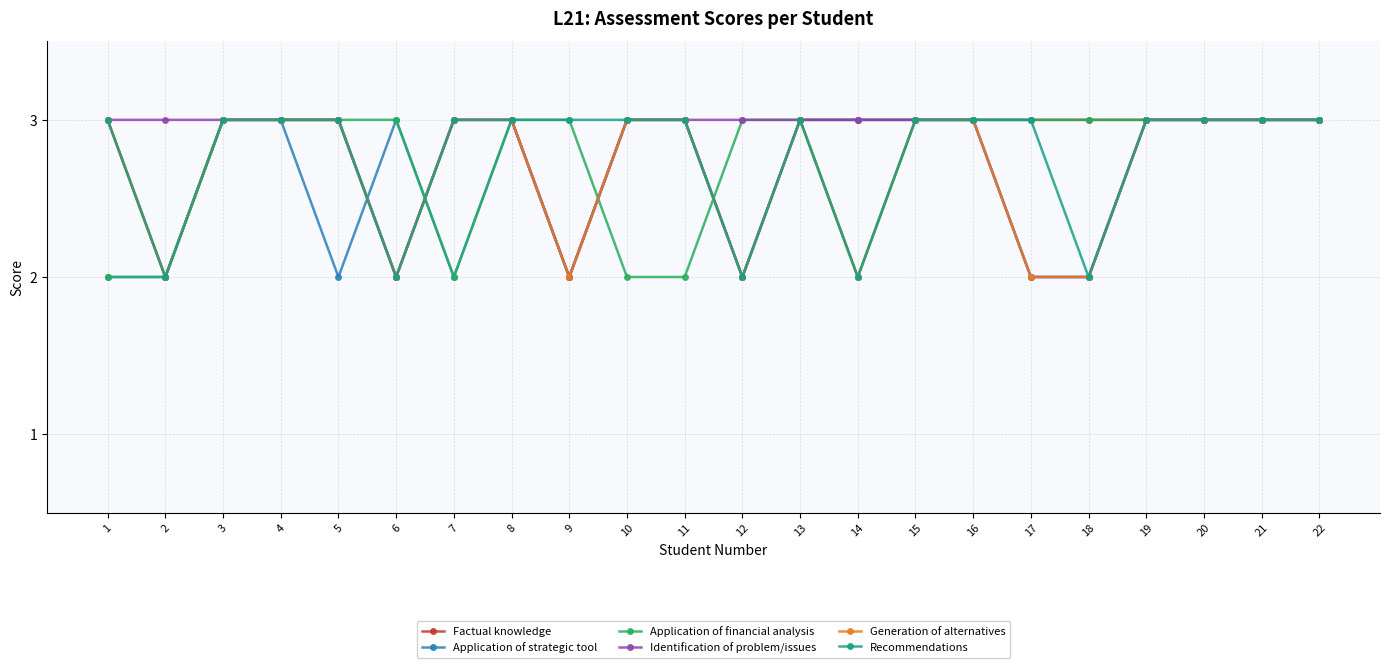

What is the sum of all Application of strategic tool values?

58